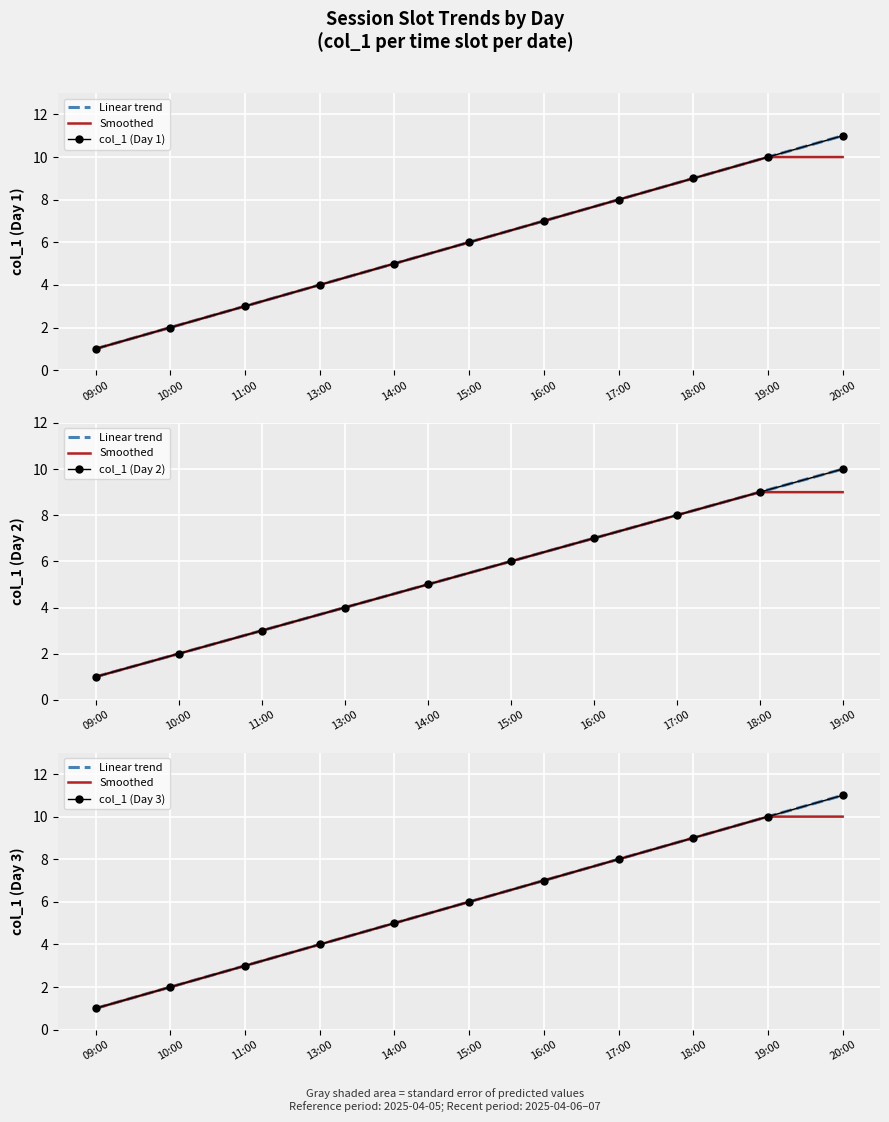

The chart shows a value of 11 at 16:00. True or false?

False